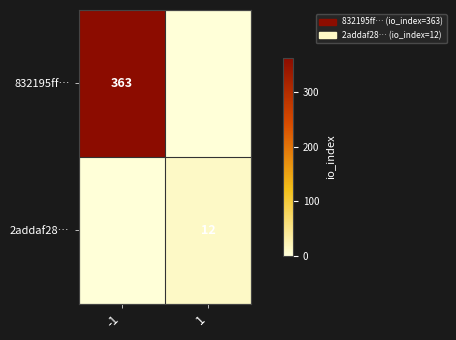

The value of 2addaf28… at 1 is 12. True or false?

True